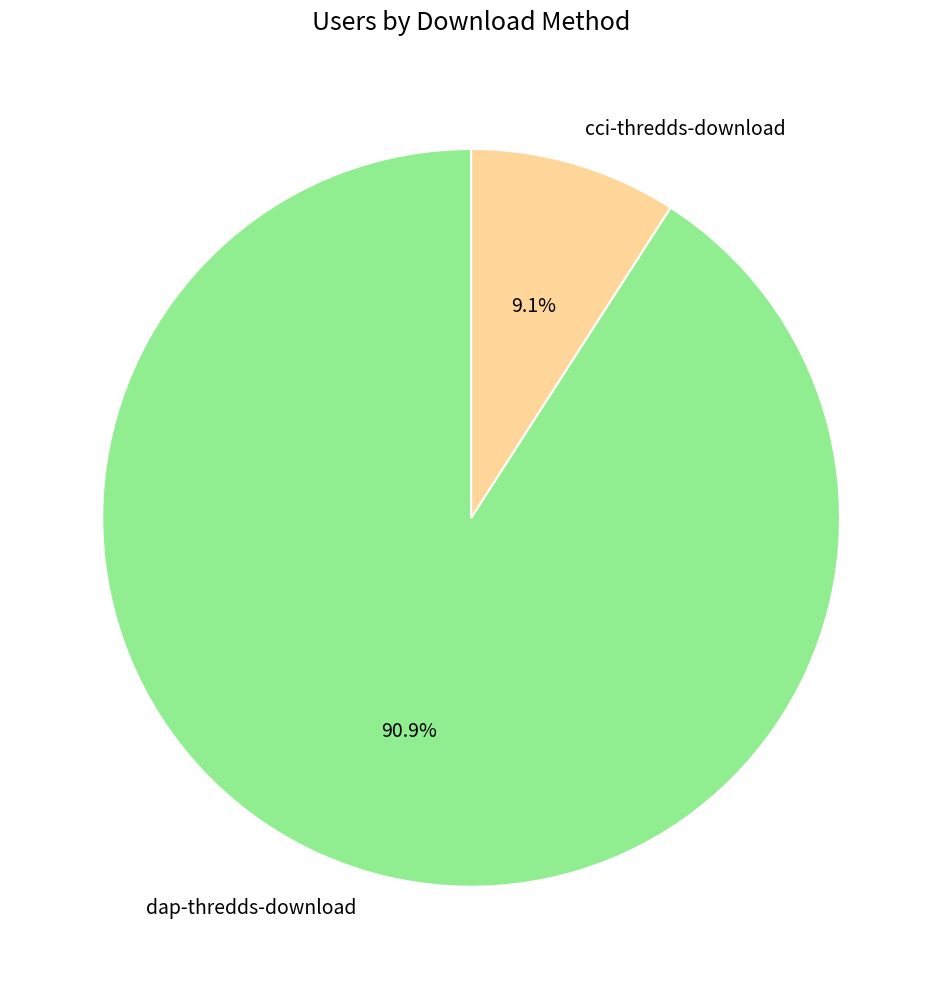

Rank the categories by value from lowest to highest.

cci-thredds-download, dap-thredds-download